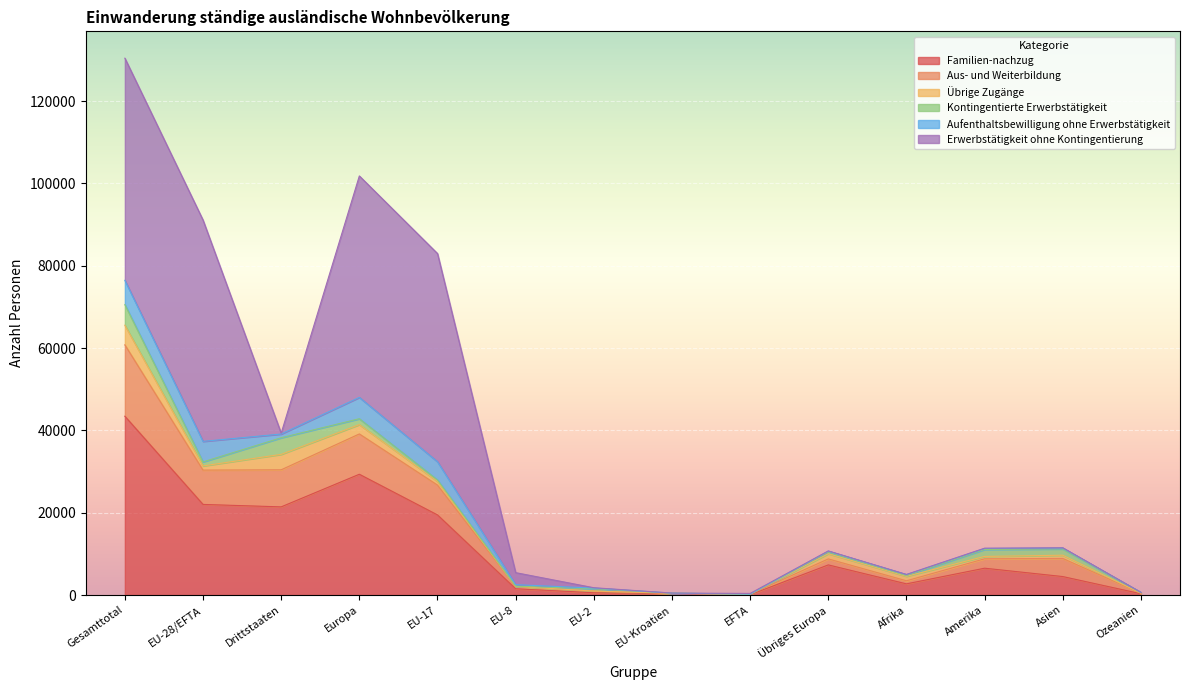

Where is the first local maximum for Aus- und Weiterbildung?

Europa